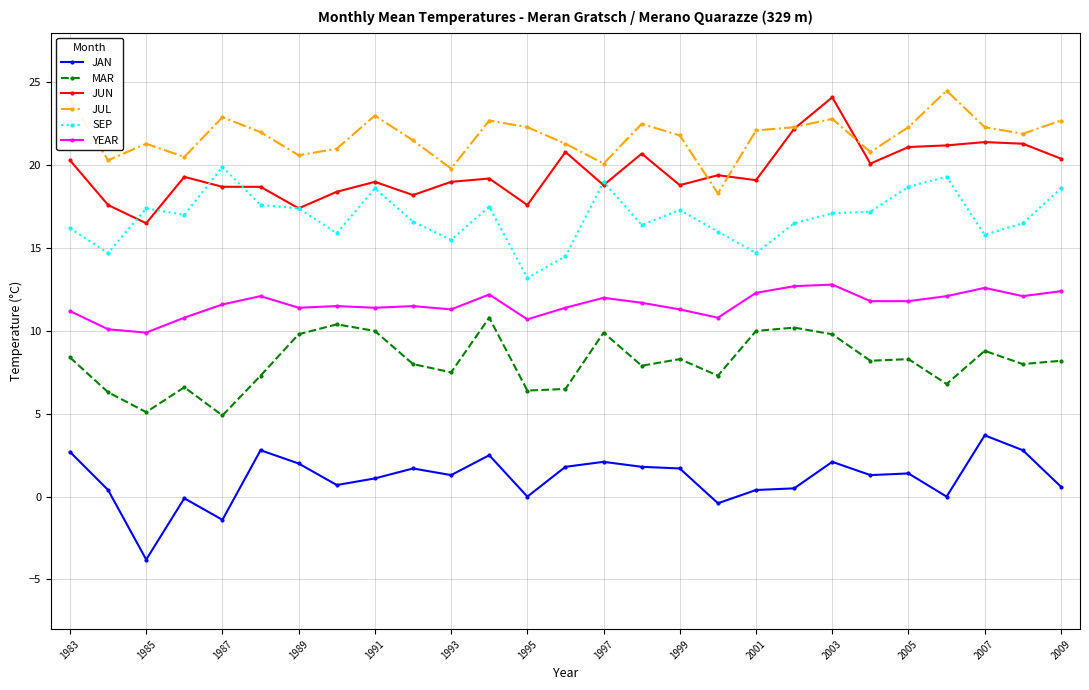

What is the value of the JUN point at the 3rd from the left?

16.5